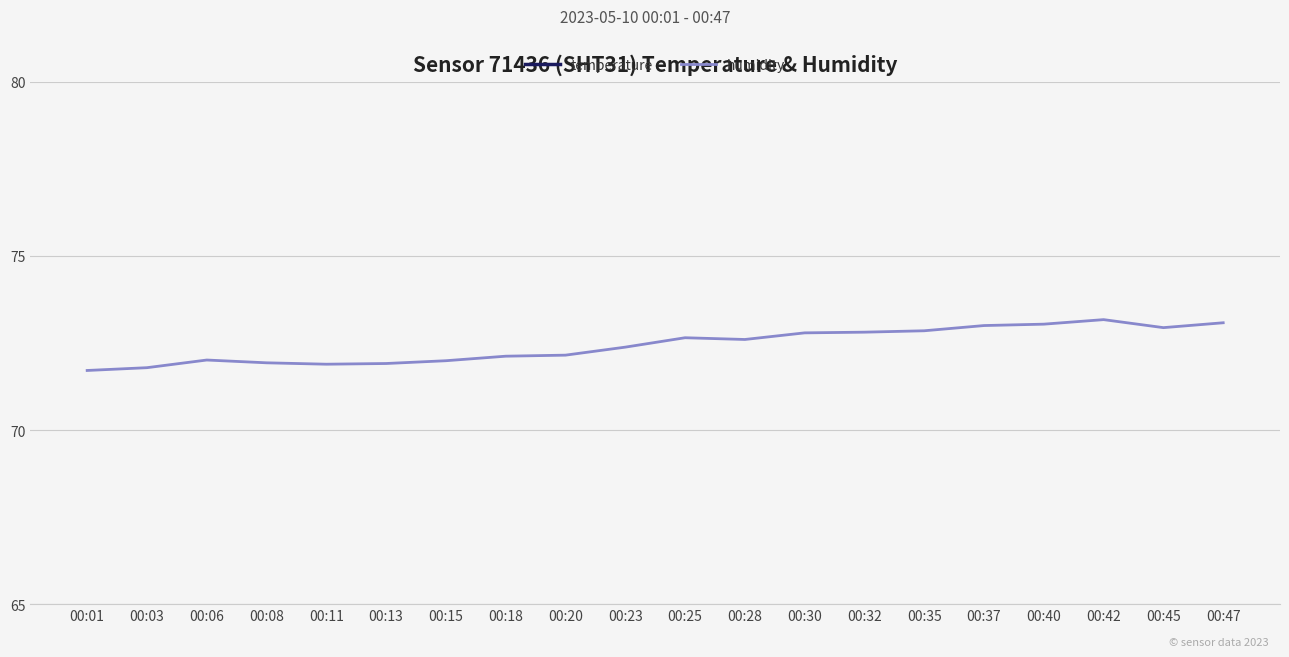

What is the difference between the humidity values at 00:11 and 00:47?

1.2